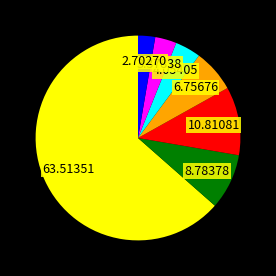

Does any single category account for the majority?

Yes